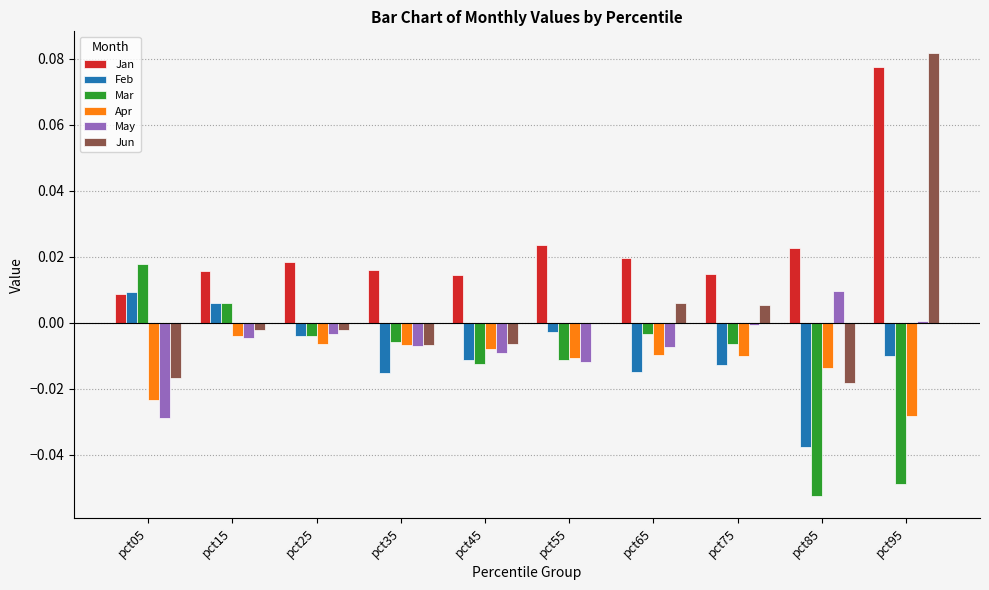

Is the value of May at pct35 greater than the value of Feb at pct15?

No